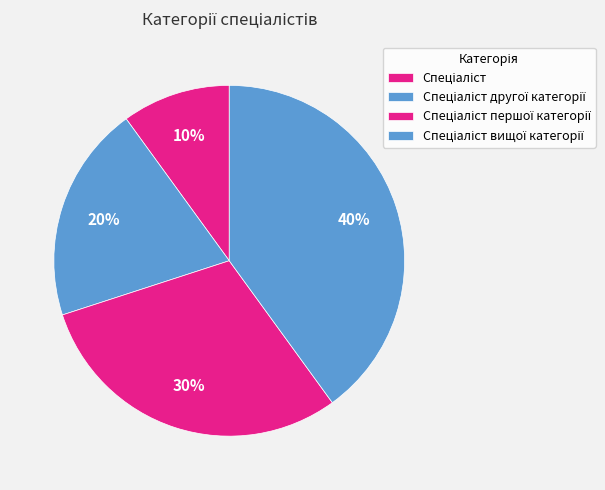

To the nearest percent, what percentage of the pie is Спеціаліст вищої категорії?

40%